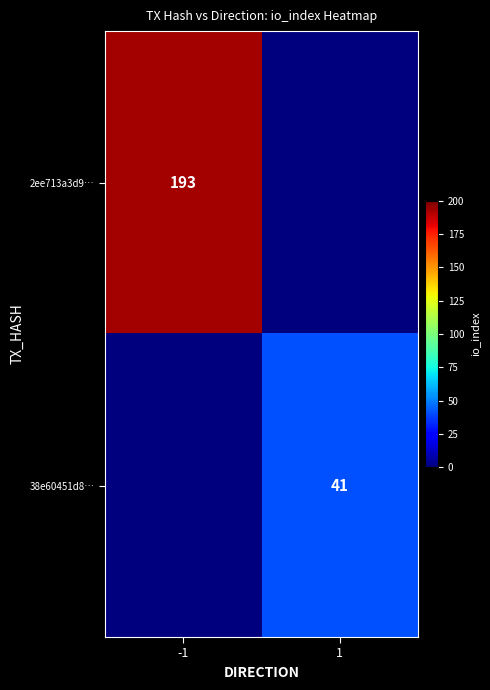

Which has a higher value, 1 or -1?

-1